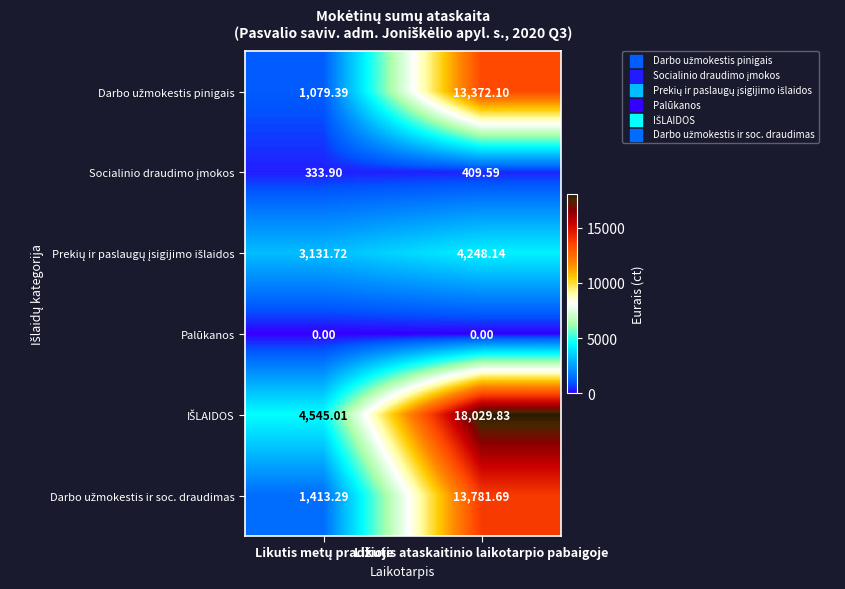

At which category is the sum across all series the highest?

Likutis ataskaitinio laikotarpio pabaigoje